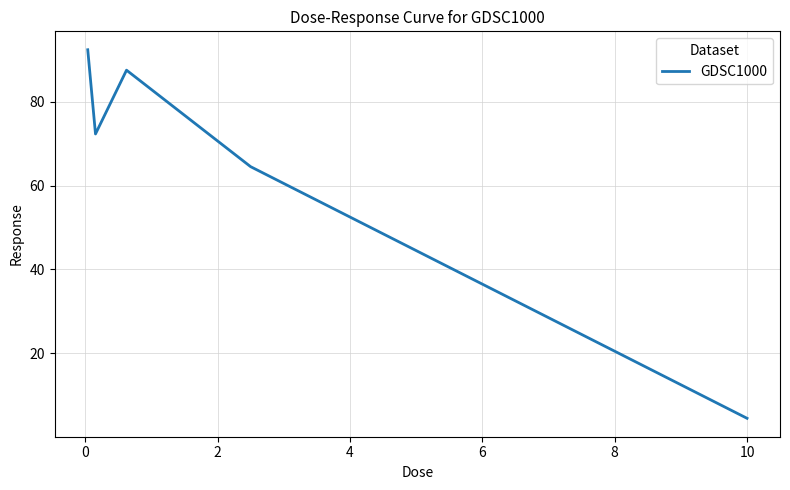

What is the minimum value shown in the chart?

4.5